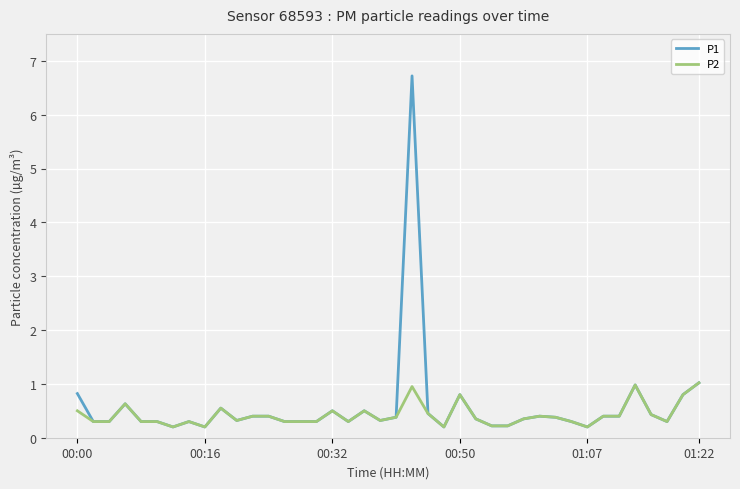

Which series has the widest spread of values?

P1